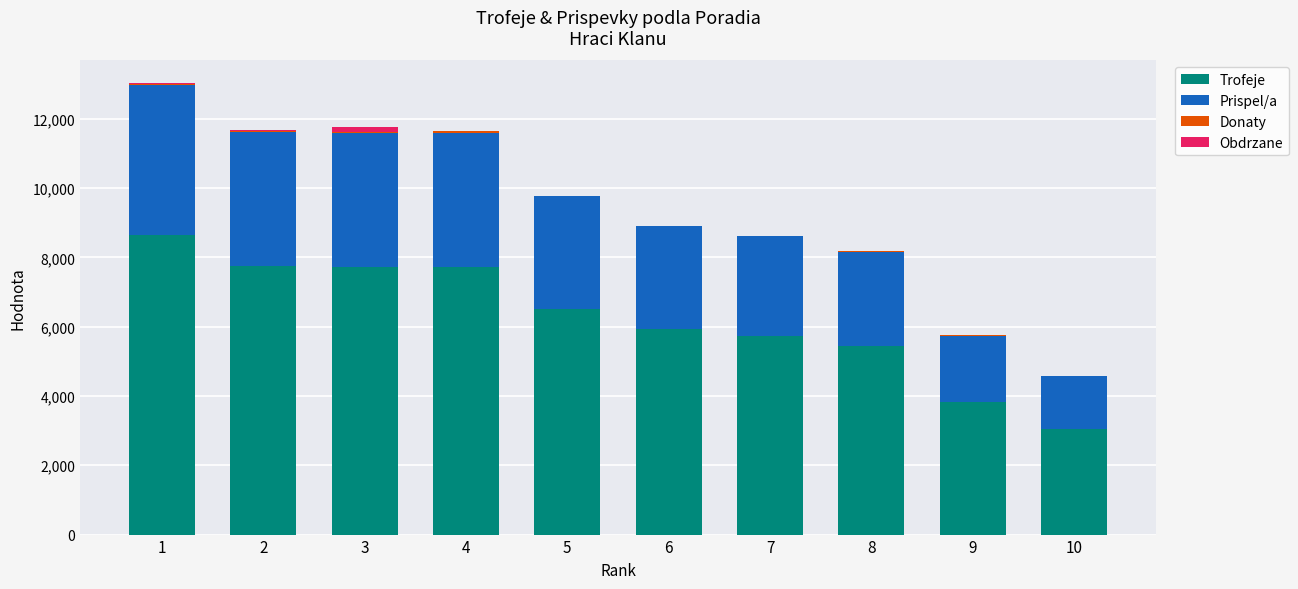

How many categories are shown in the chart?

10